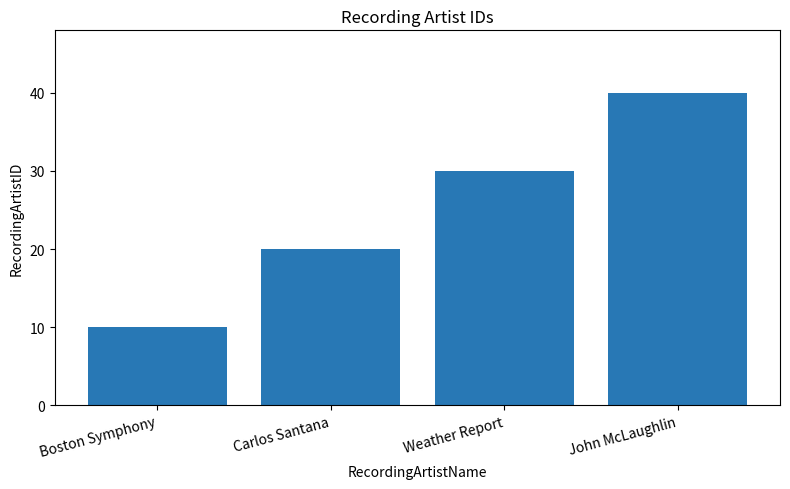

What is the maximum value shown in the chart?

40